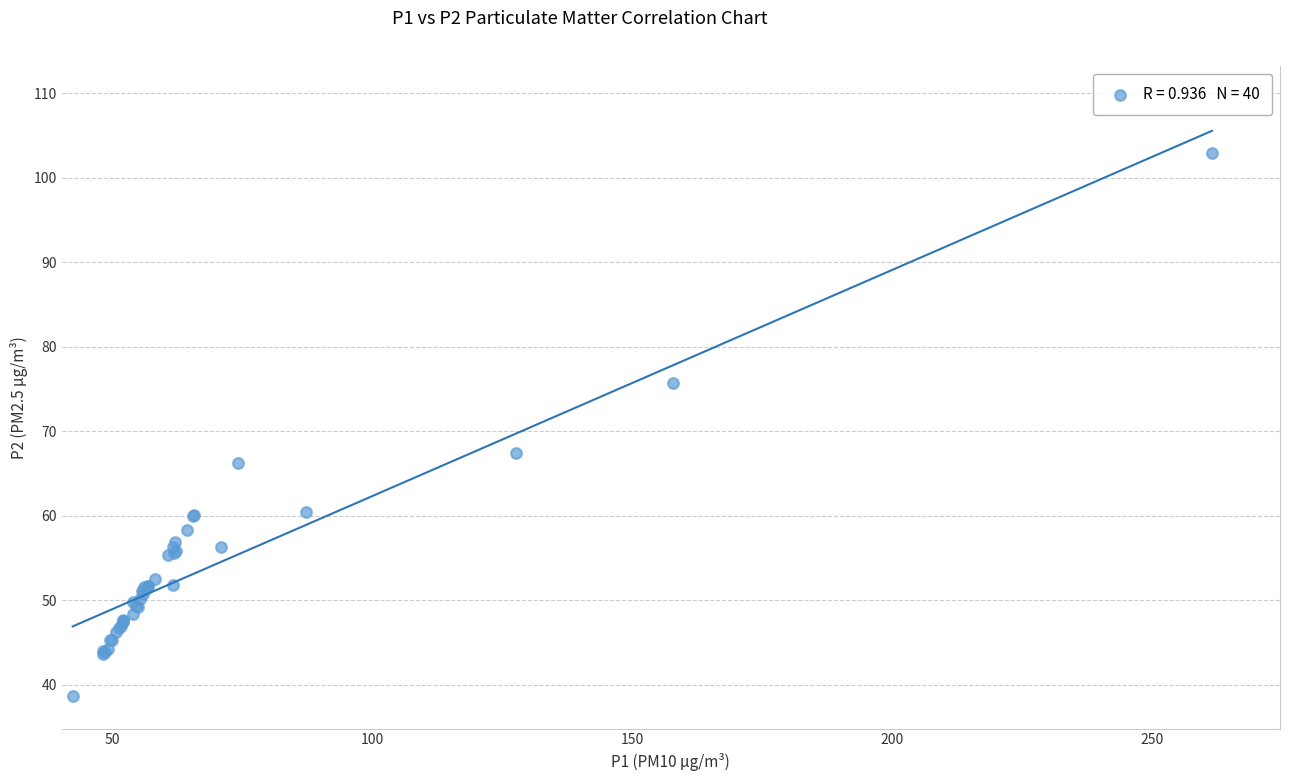

What Y value in the scatter plot is closest to 70?

67.4